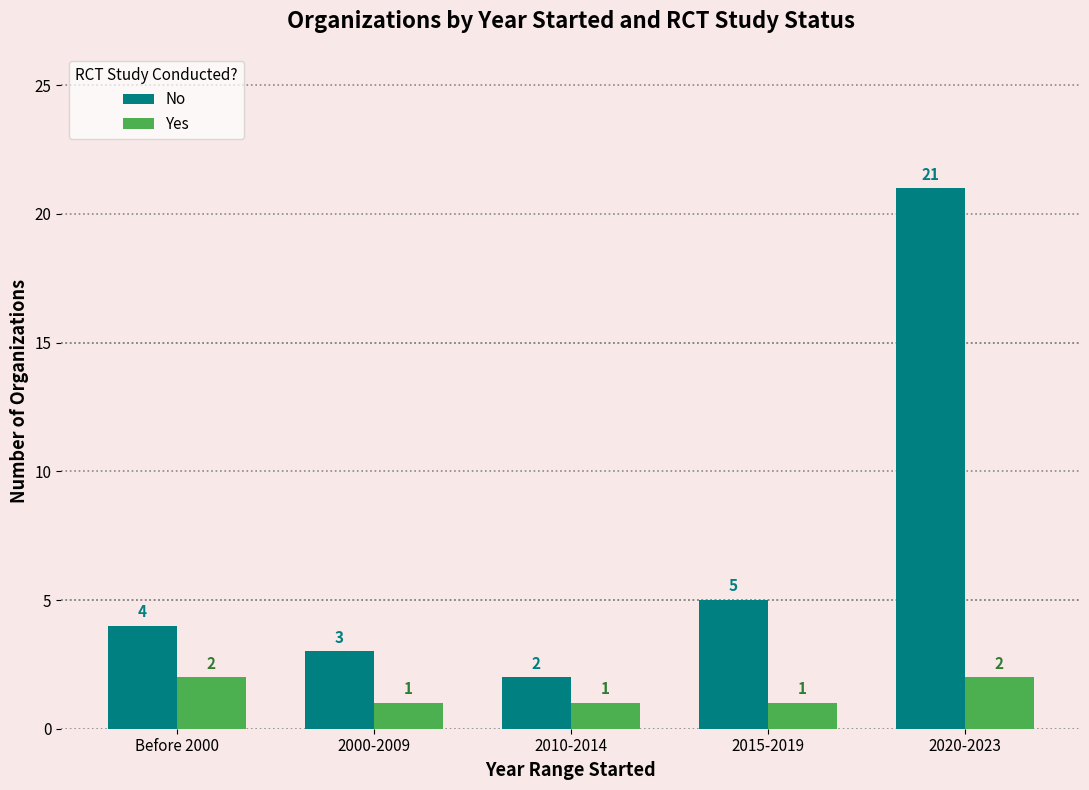

The value of Yes at 2010-2014 is 1. True or false?

True